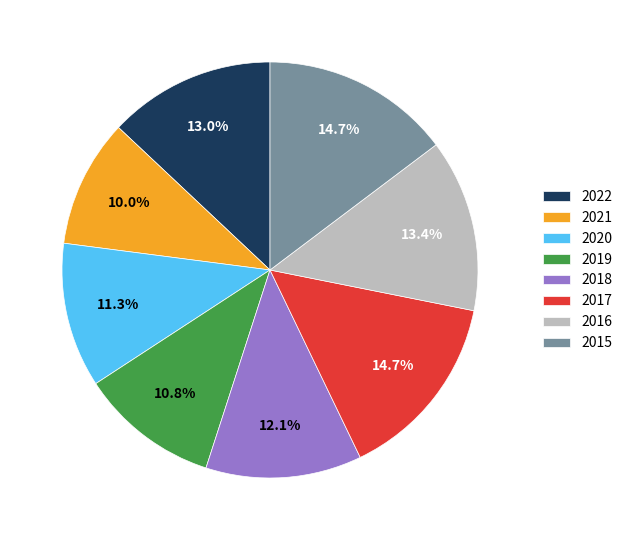

Approximately how many times larger is the value at 2022 compared to 2018?

1.1